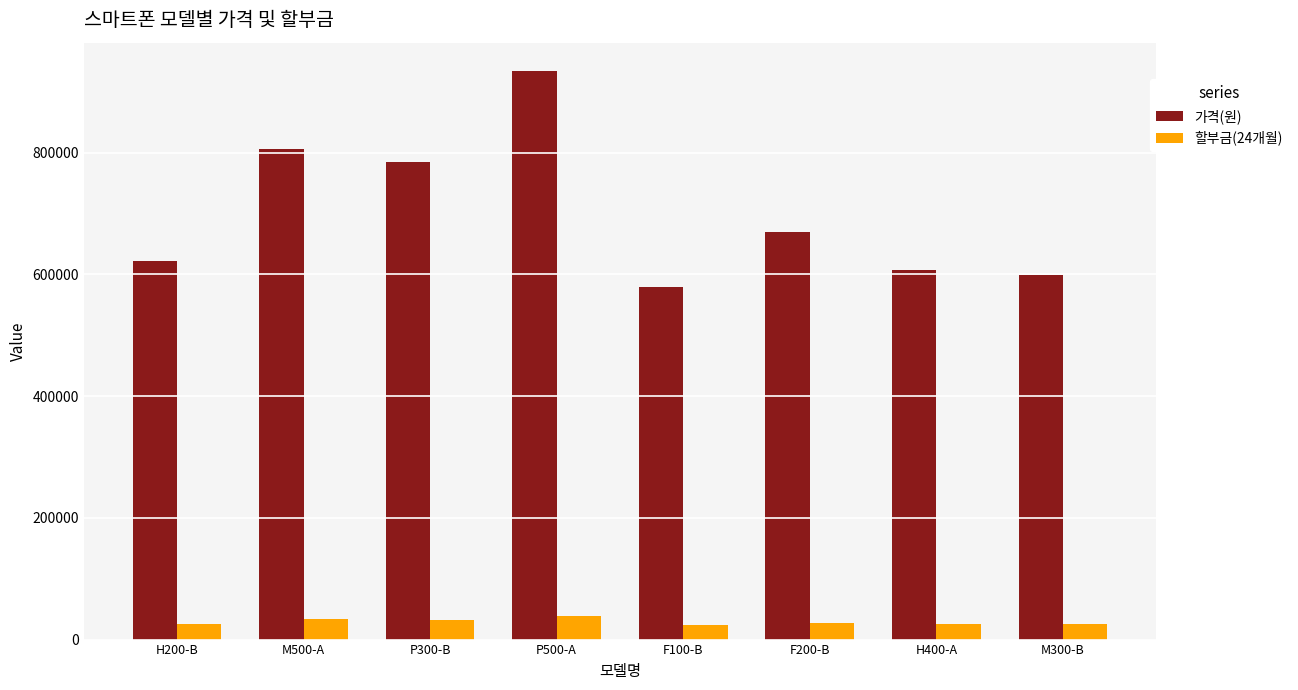

Which series has the largest range (max minus min)?

가격(원)